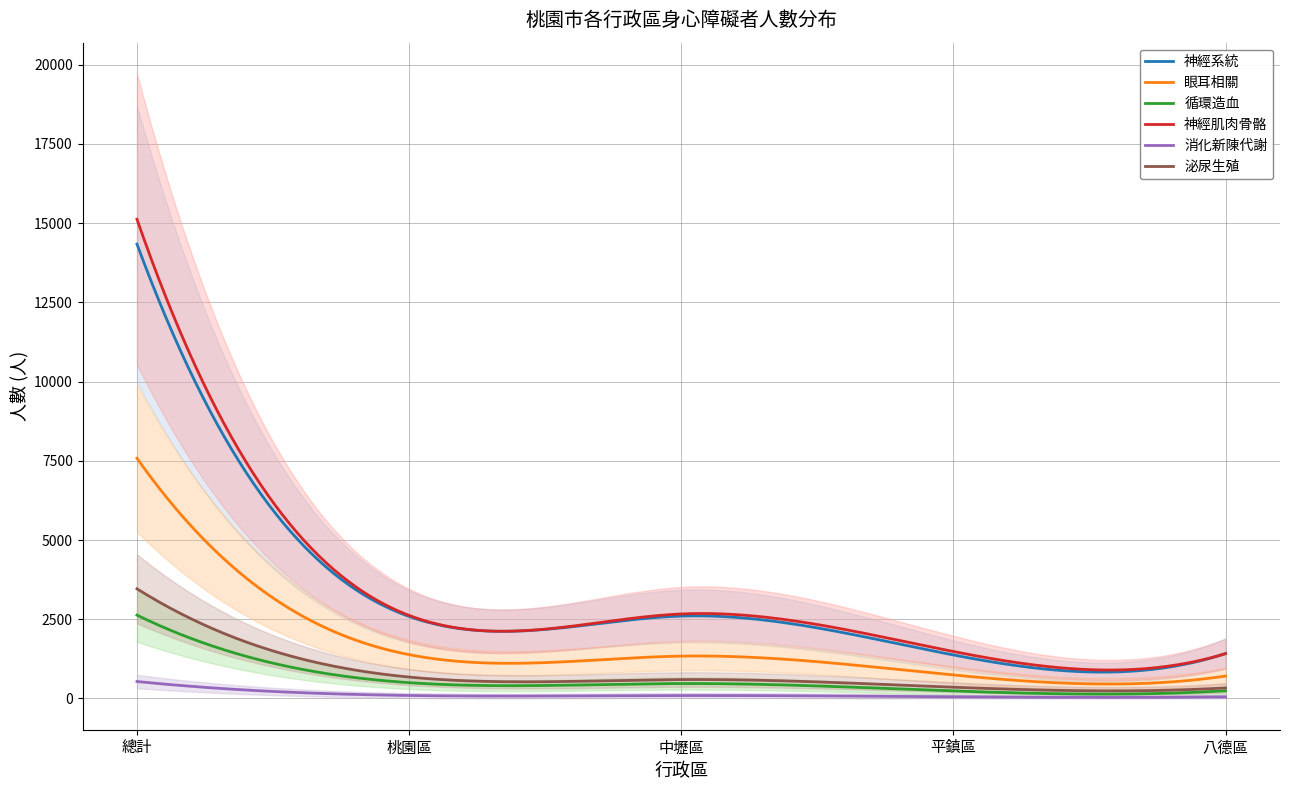

What are all the series names shown in the legend?

神經系統, 眼耳相關, 循環造血, 神經肌肉骨骼, 消化新陳代謝, 泌尿生殖